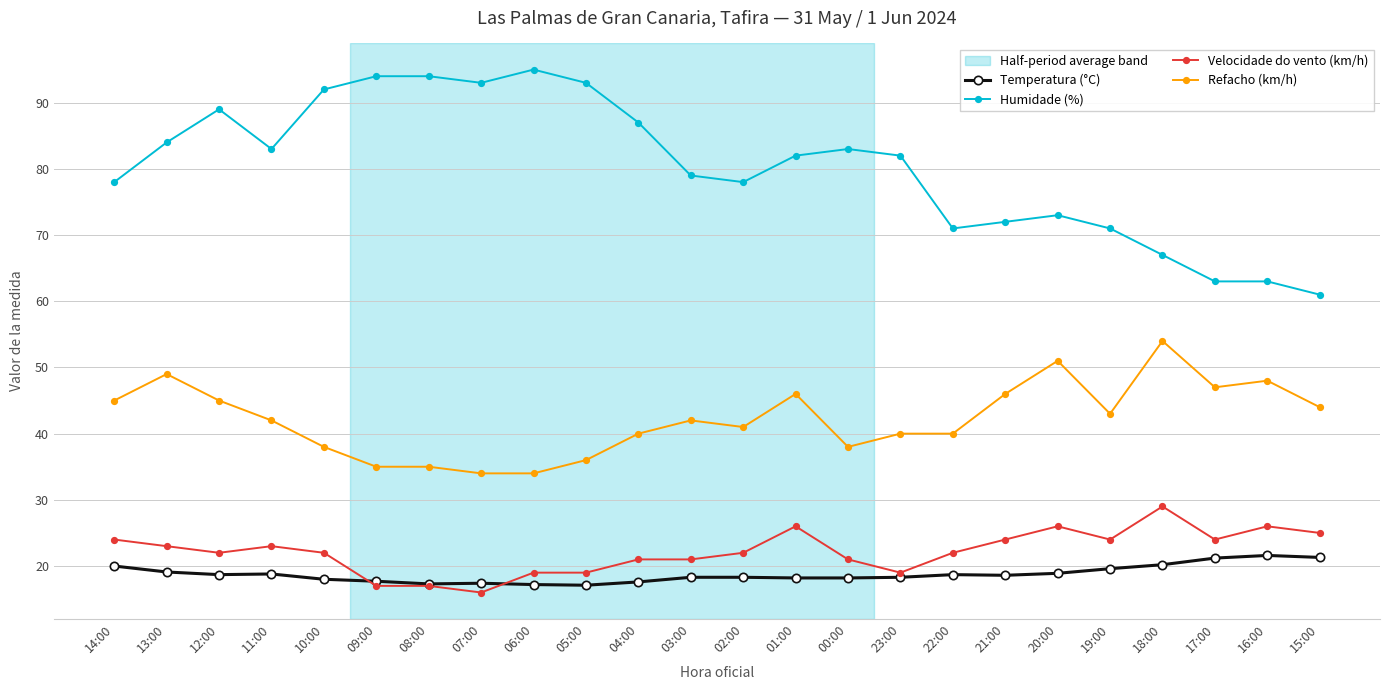

The value of Humidade (%) at 06:00 is 54.1. True or false?

False